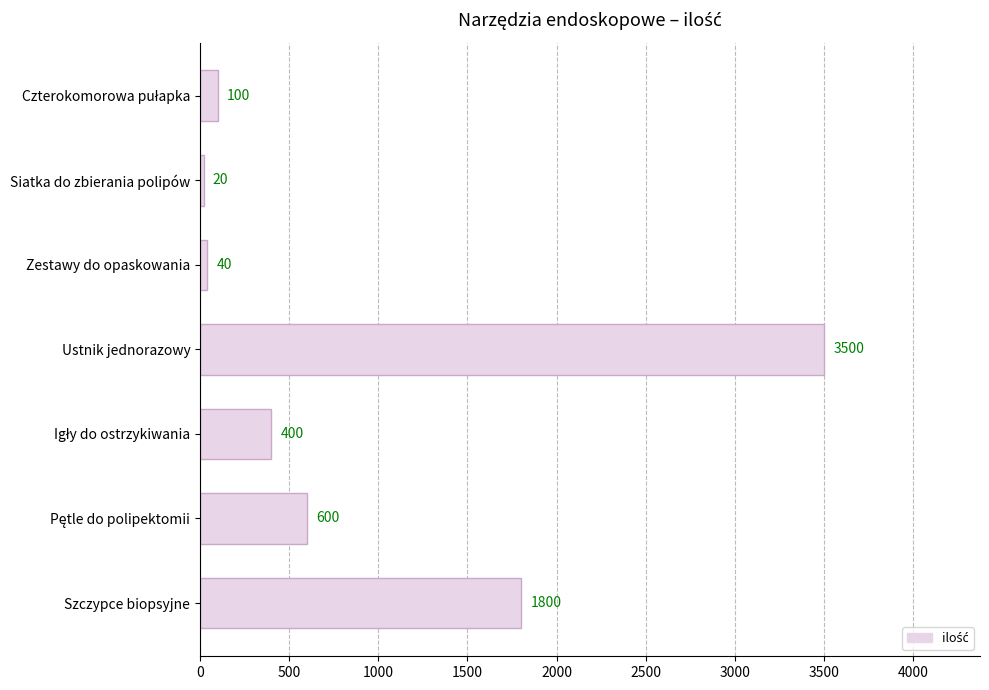

The chart shows a value of 2532 at Szczypce biopsyjne. True or false?

False